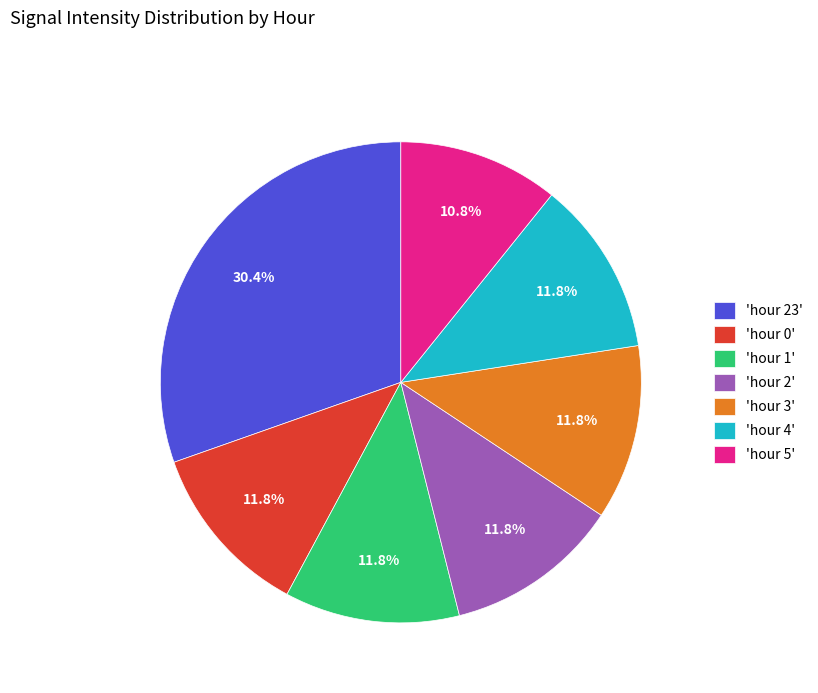

Count the number of slices in the pie.

7